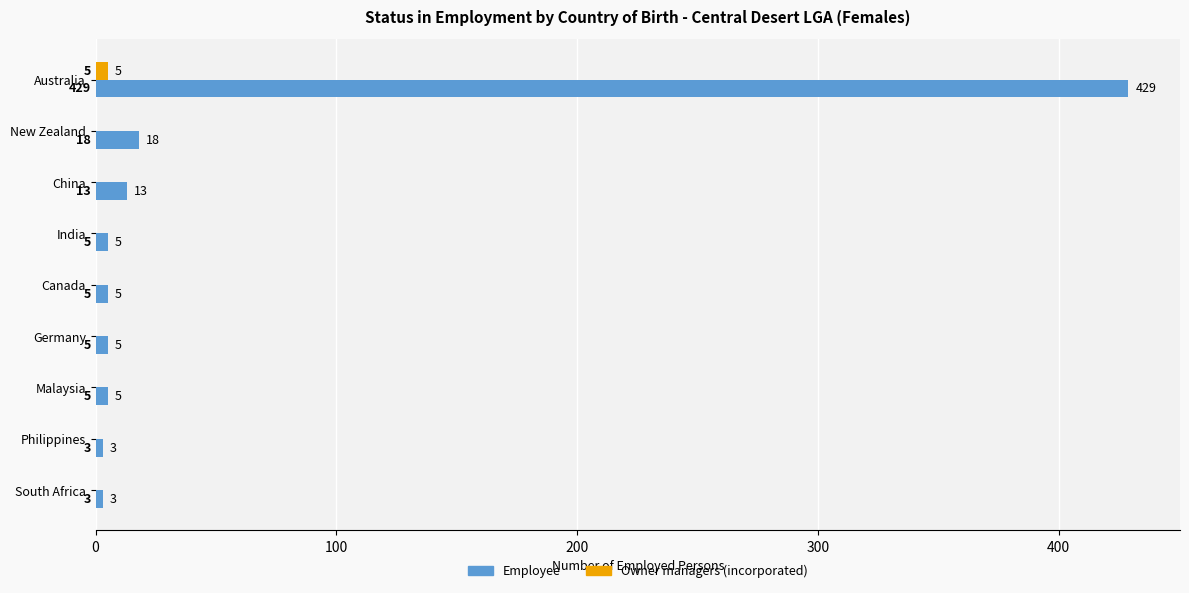

At which category is the sum across all series the highest?

Australia